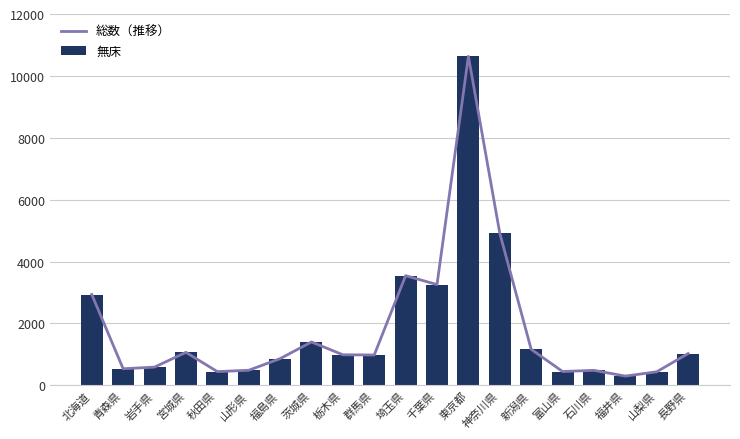

The value of 総数（推移） at 山形県 is 140. True or false?

False